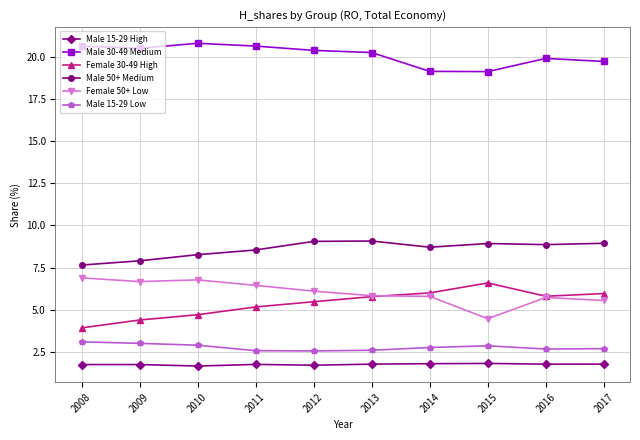

What is the difference between the highest and lowest values at 2015?

17.4